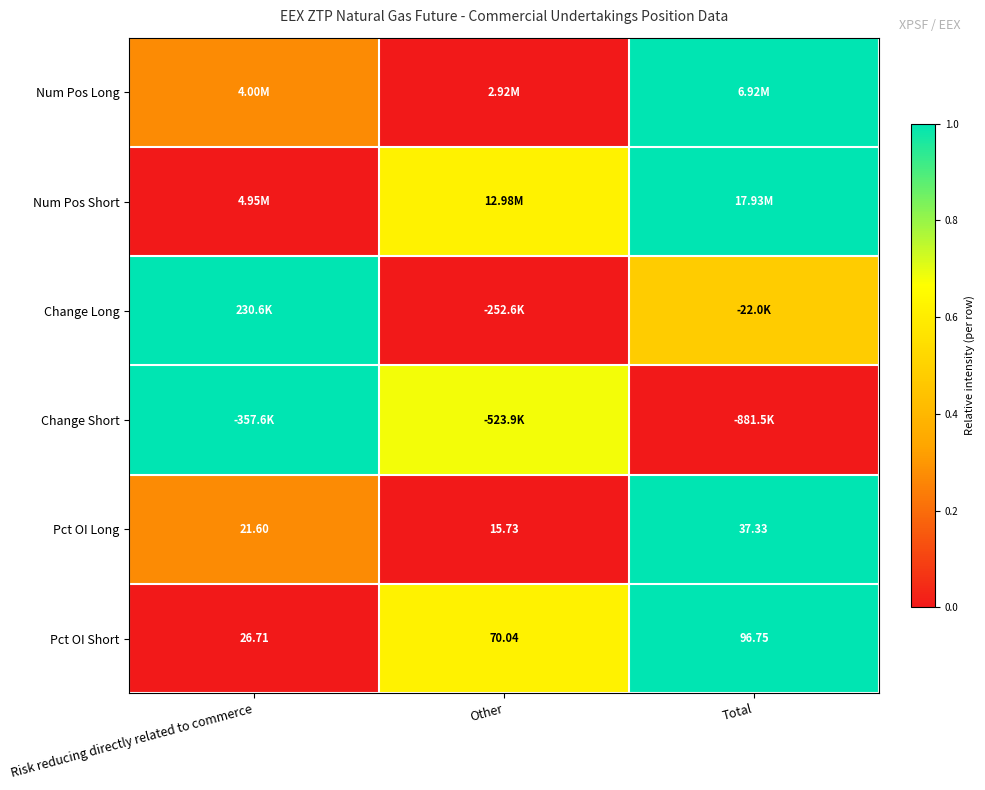

Which has a higher value, Risk reducing directly related to commerce or Other?

Risk reducing directly related to commerce